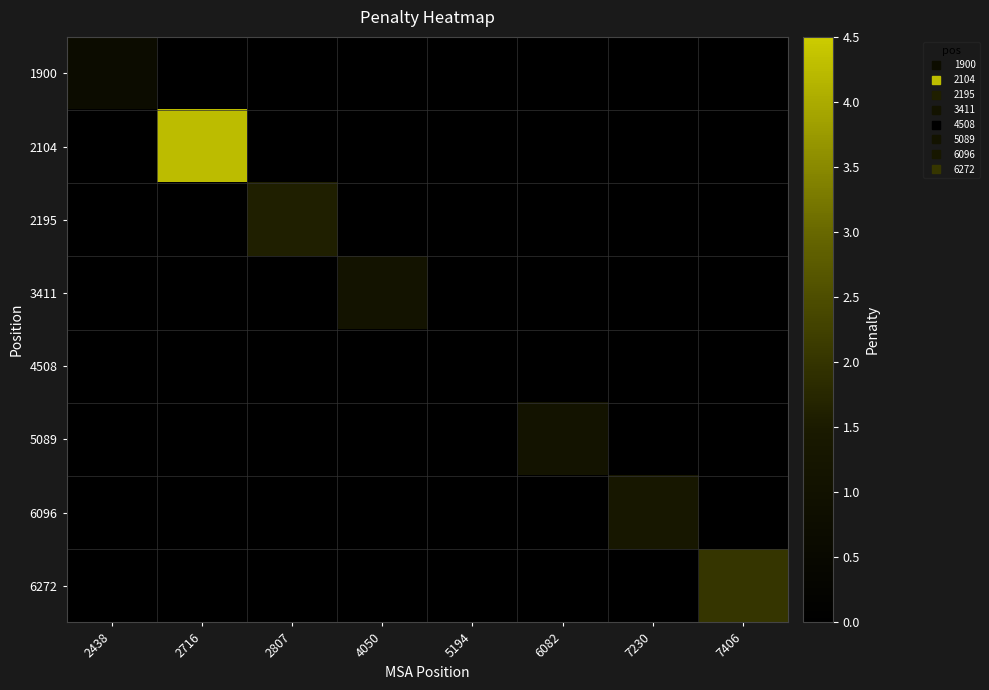

At how many categories does at least one series exceed 2?

2